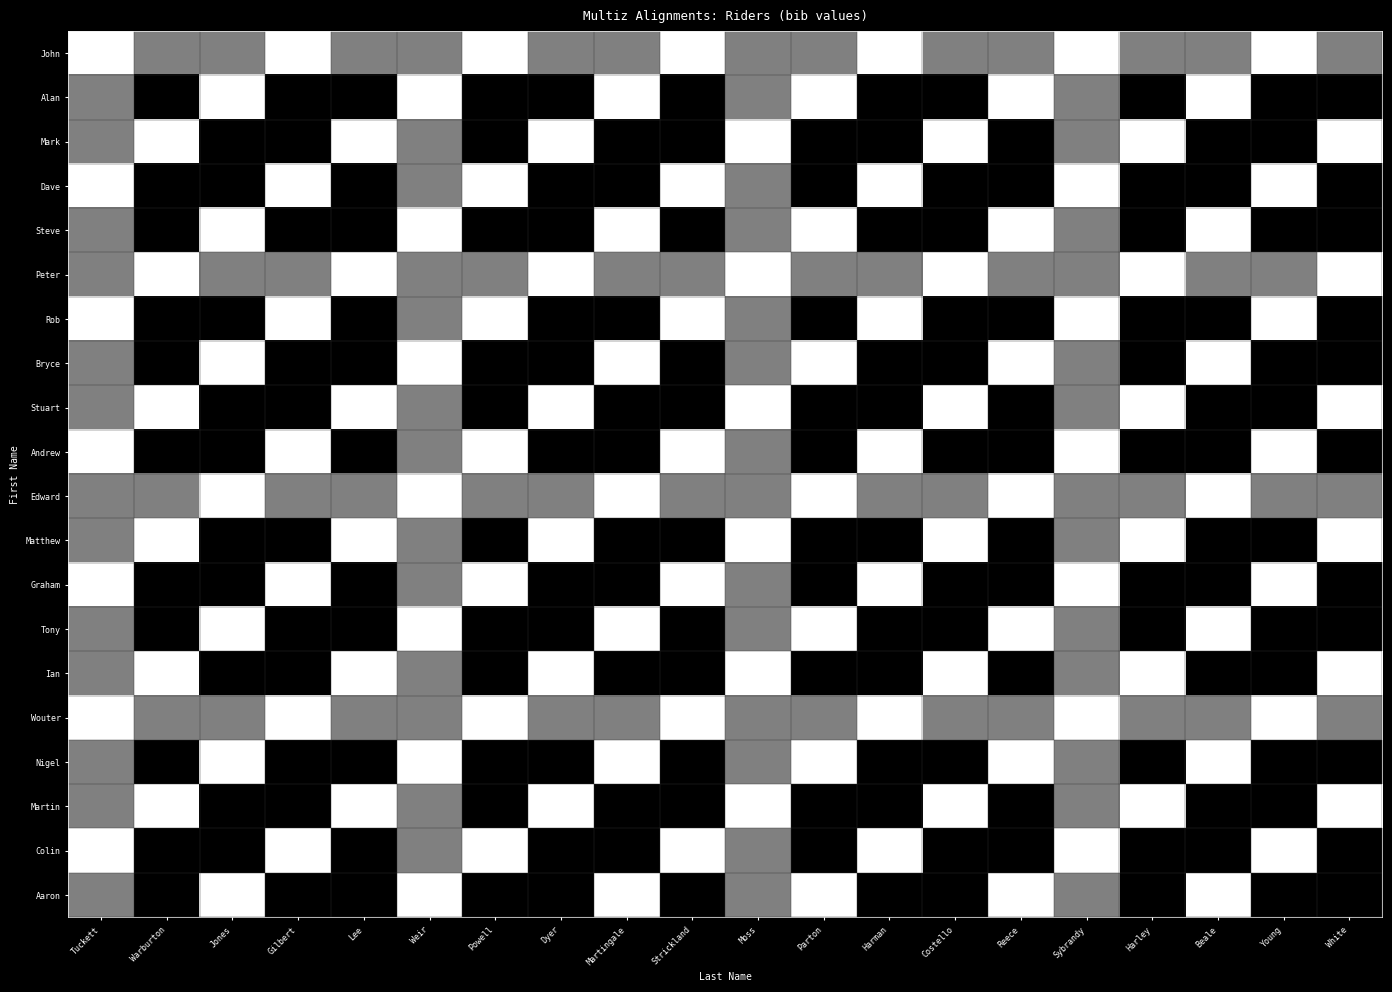

List the series in order of their peak value, highest first.

John, Alan, Mark, Dave, Steve, Peter, Rob, Bryce, Stuart, Andrew, Edward, Matthew, Graham, Tony, Ian, Wouter, Nigel, Martin, Colin, Aaron